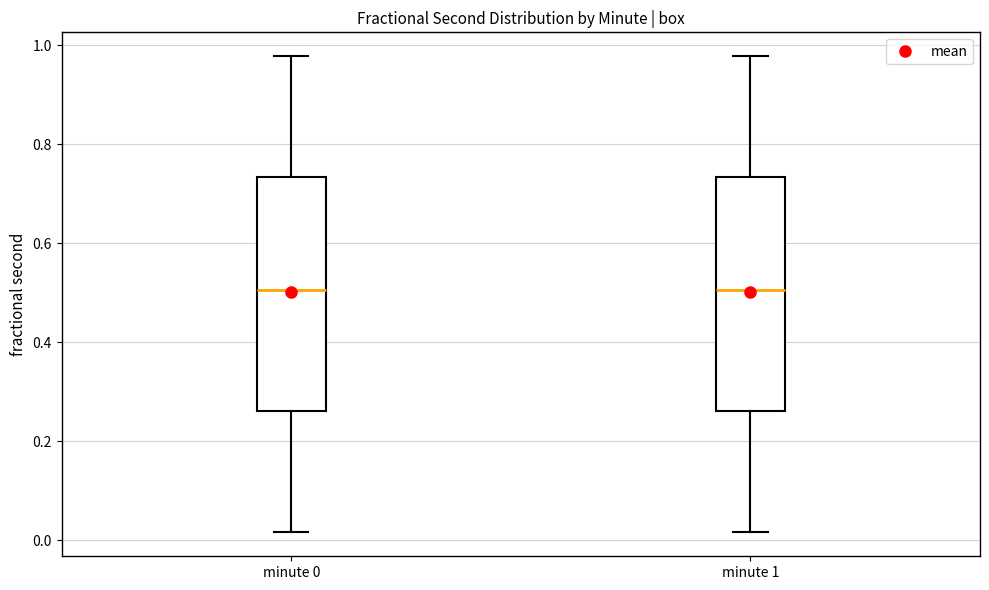

Where does the median line of the box for minute 1 sit on the y-axis? The values are not printed on the chart, so give them approximately, as read against the axis.

0.50